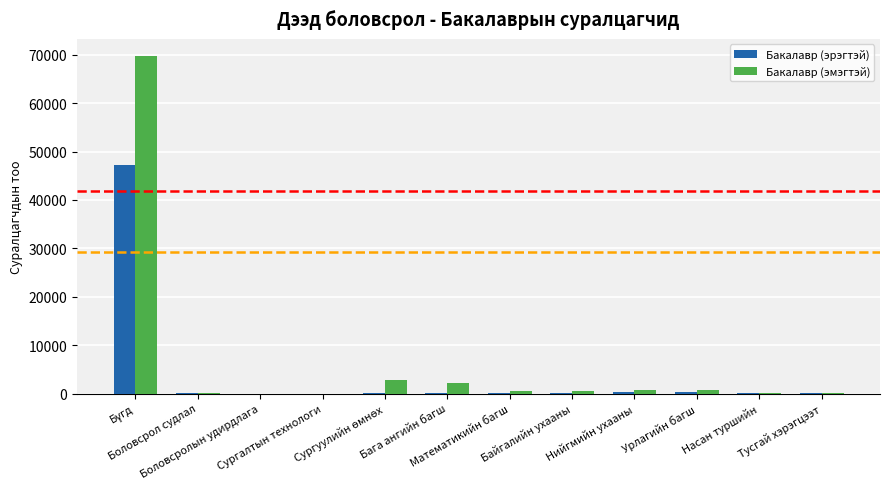

The value of Бакалавр (эмэгтэй) at Боловсролын удирдлага is 0. True or false?

True